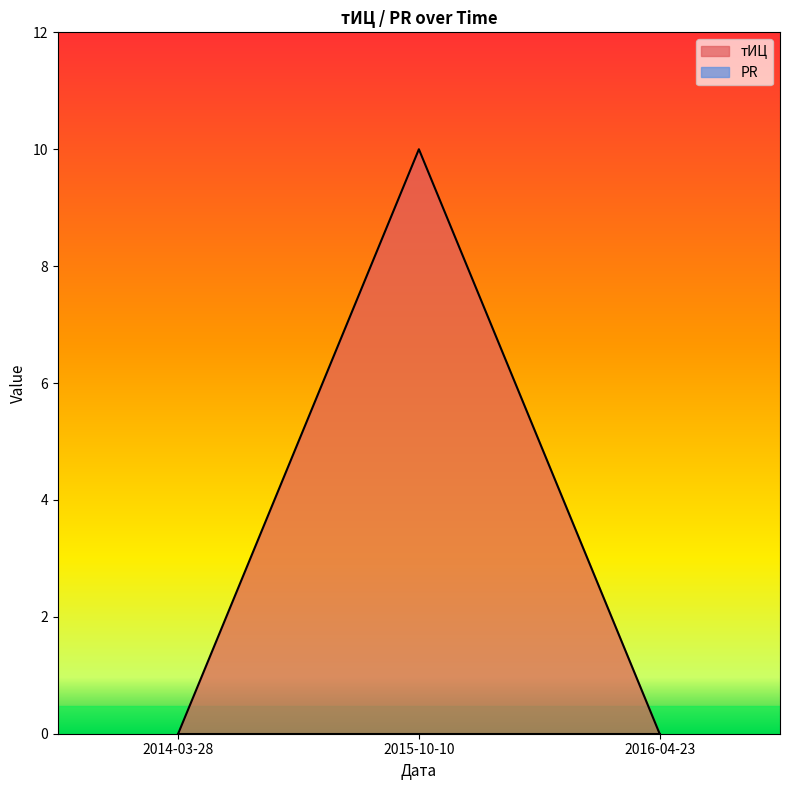

Does the chart display data point markers on the line(s)?

No